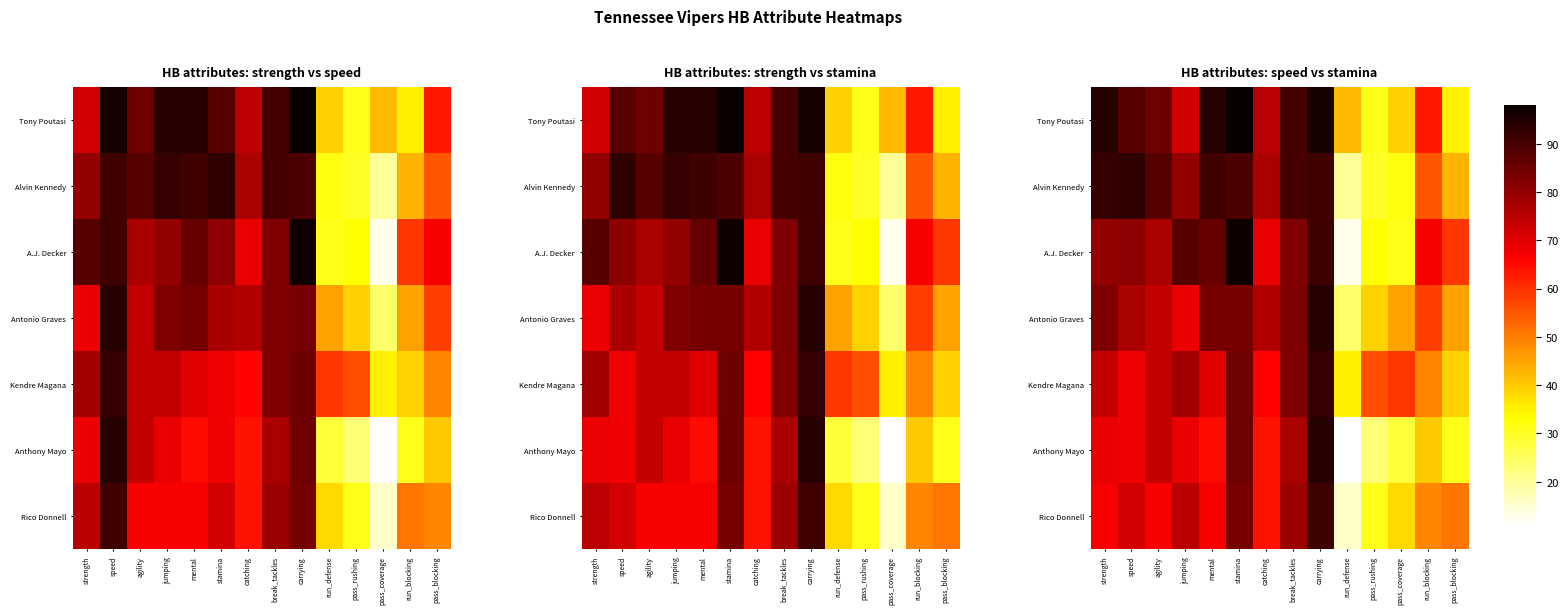

Count the number of data series in this chart.

7